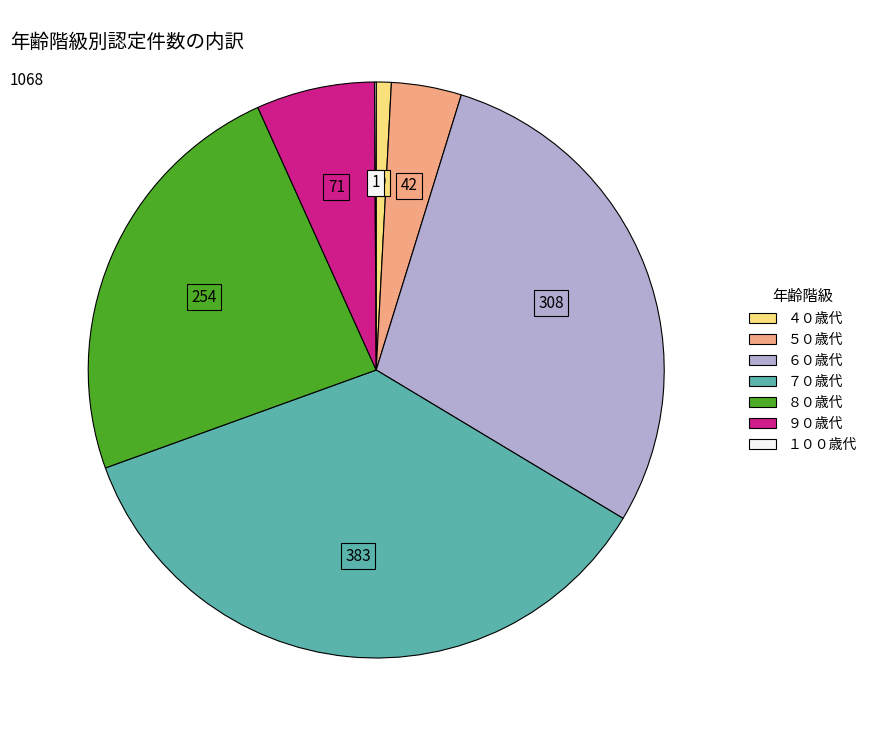

Between ９０歳代 and ７０歳代, which is larger?

７０歳代